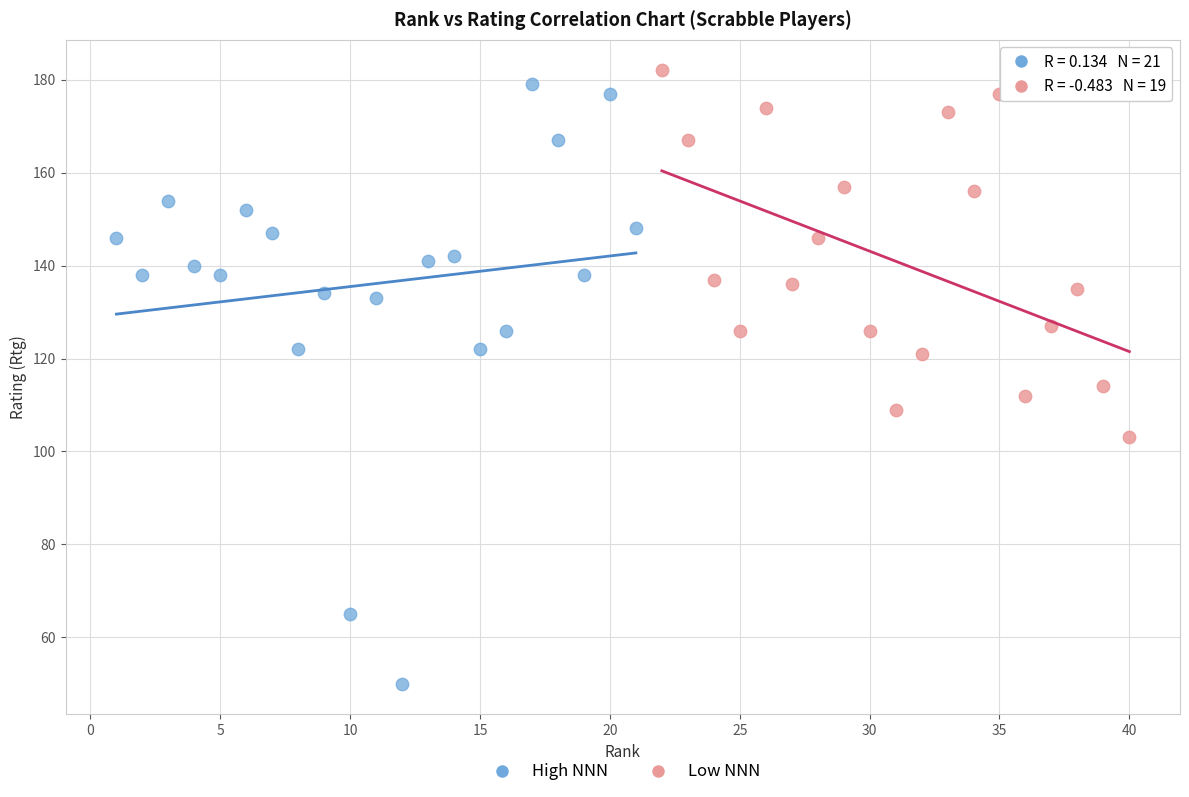

Which series has the widest spread of Y values?

High NNN